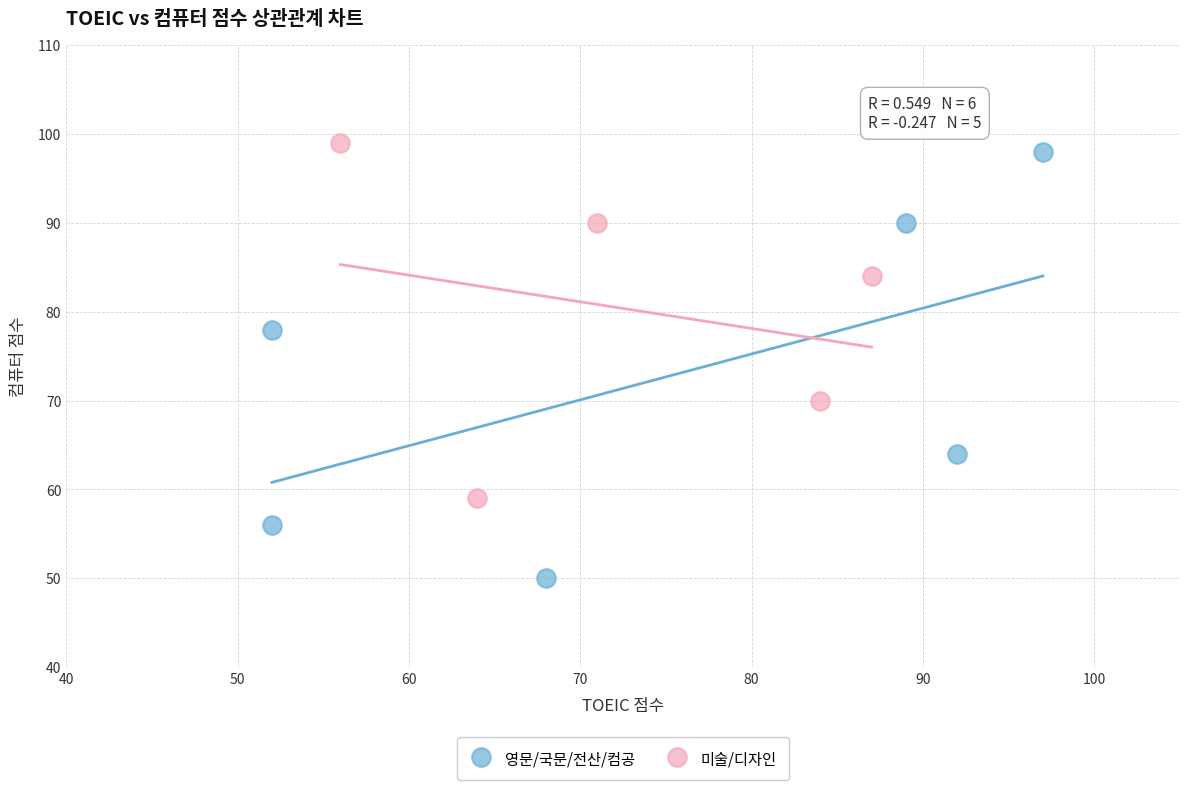

Which series contains the lowest Y value?

영문/국문/전산/컴공